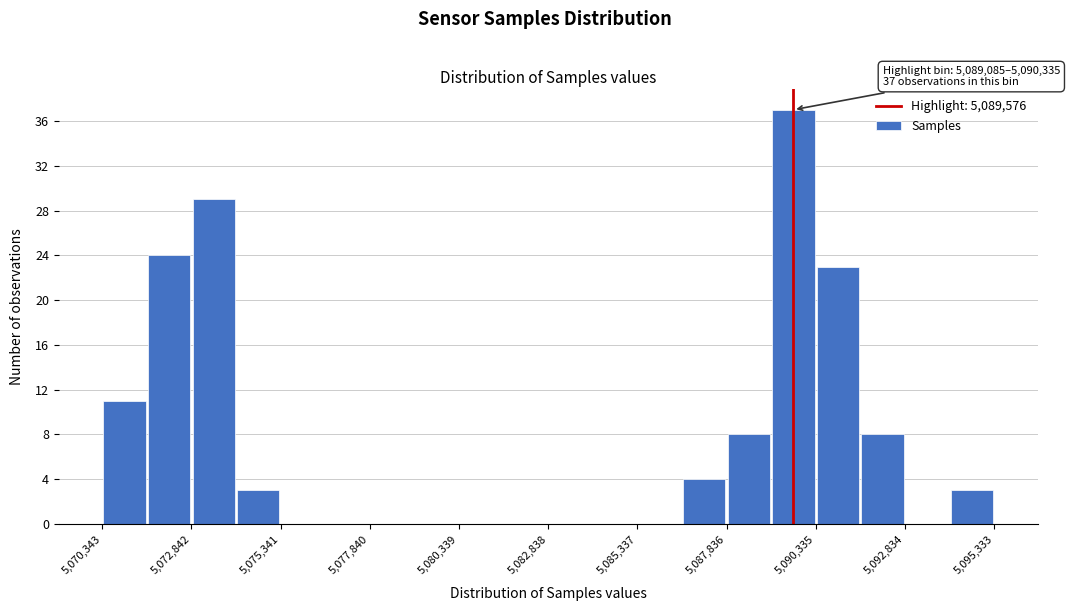

Around what value on the x-axis is the tallest bar? Give the approximate position of its centre, as read against the axis.

5089500